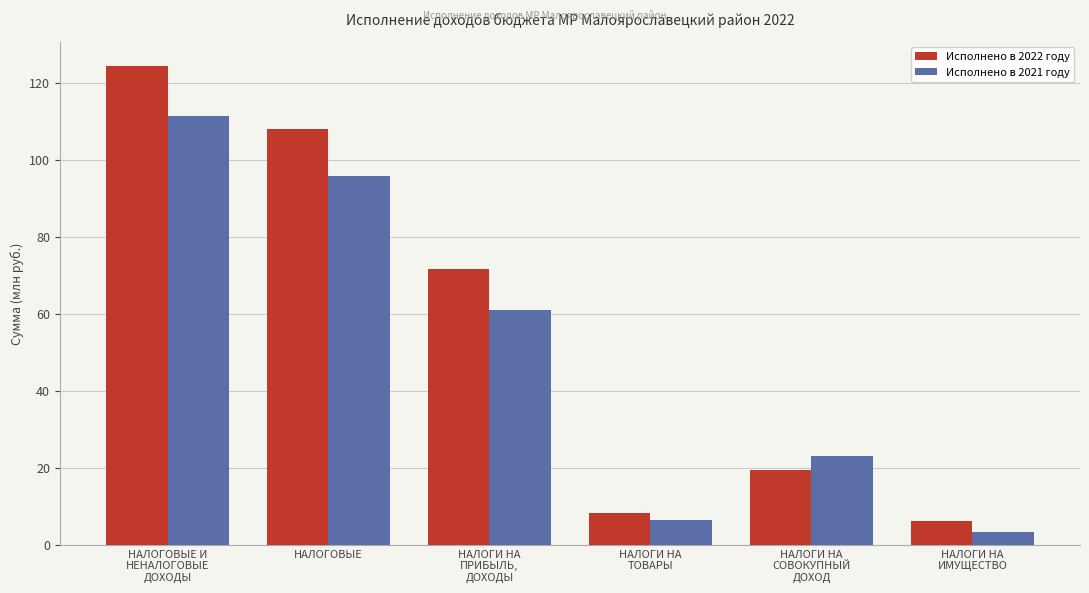

The value of Исполнено в 2021 году at НАЛОГОВЫЕ is 95.9. True or false?

True